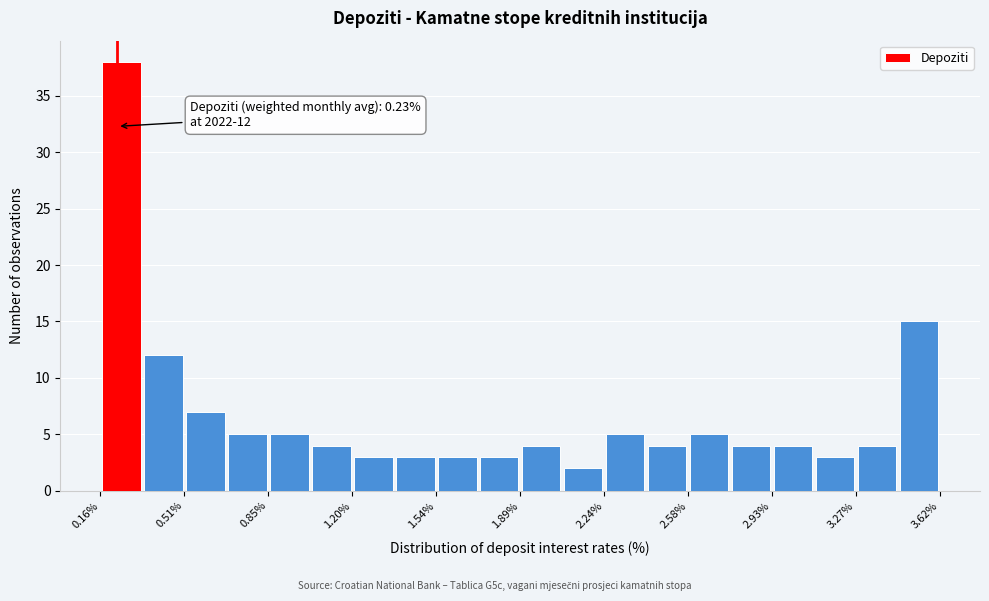

Read against the x-axis, roughly where is the centre of the tallest bar?

0.25